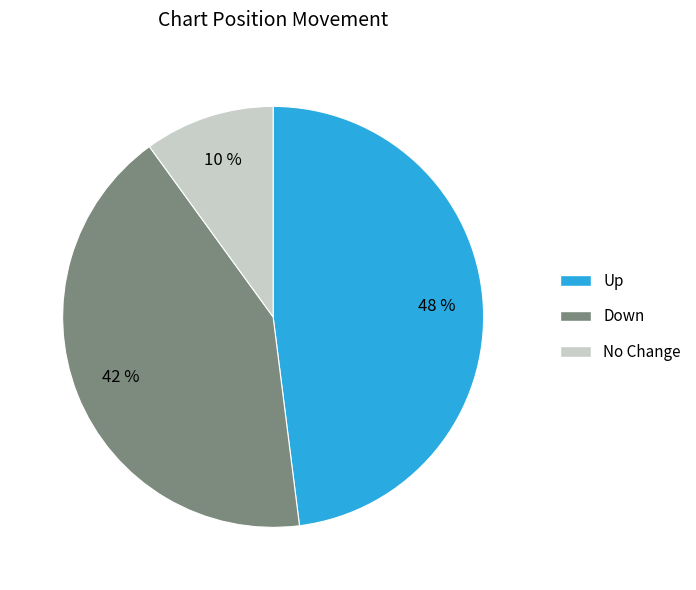

To the nearest percent, what is the average slice percentage?

33%